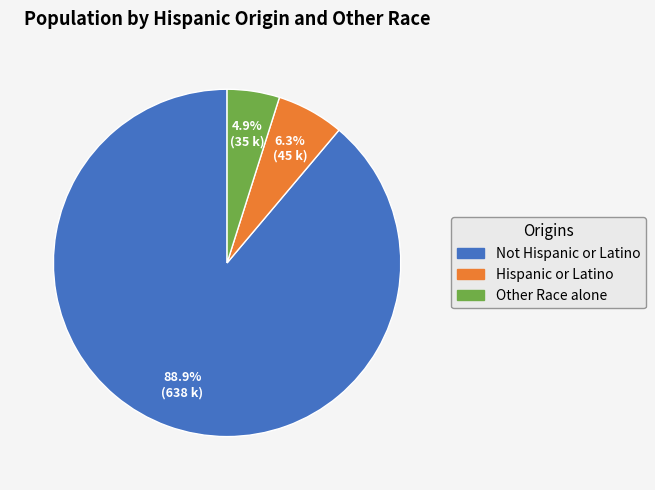

Which slice is the largest?

Not Hispanic or Latino